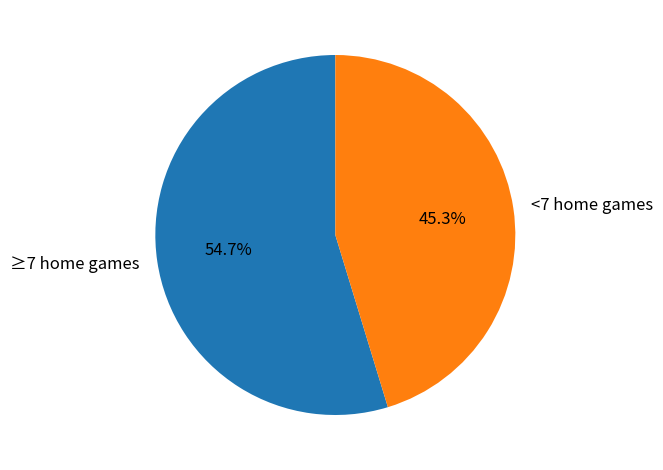

Do <7 home games and ≥7 home games together represent more than half of the pie?

Yes